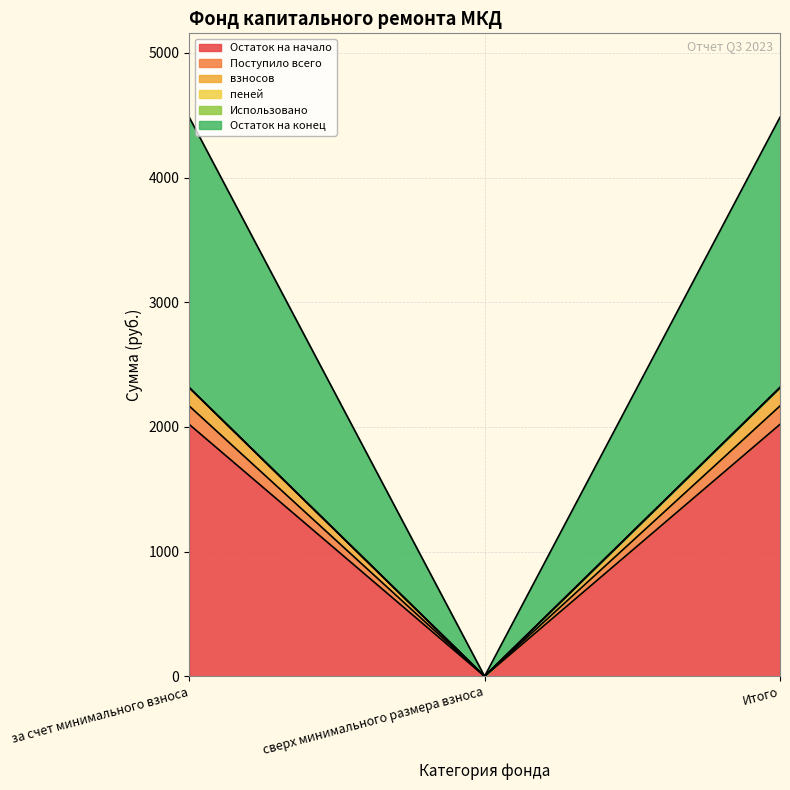

Which category has the lowest value in the взносов series?

сверх минимального размера взноса